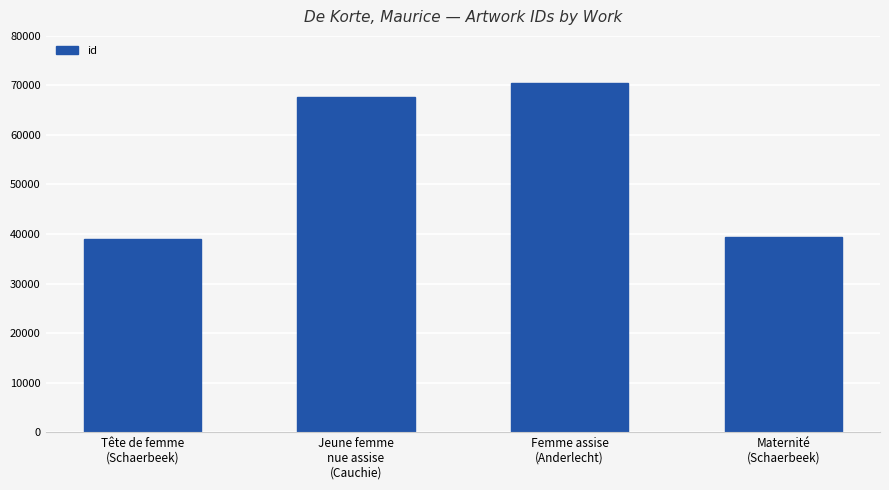

Are the bars grouped side by side (vs. stacked)?

No